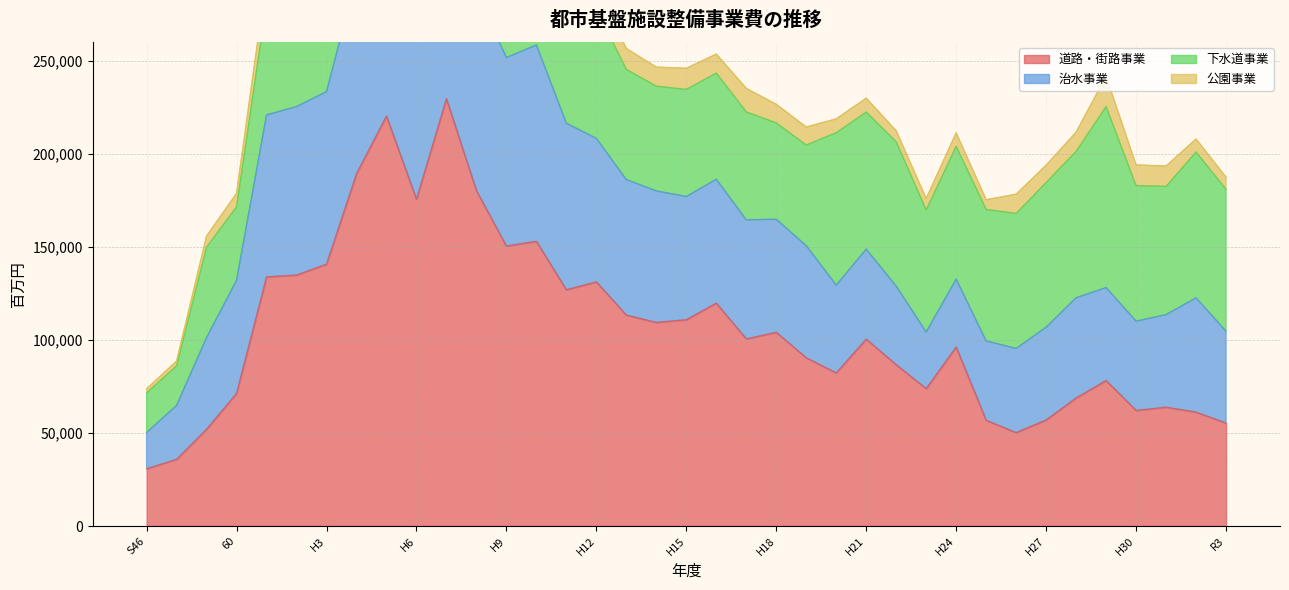

What is the difference between the maximum and second lowest values in the 公園事業 series?

18895